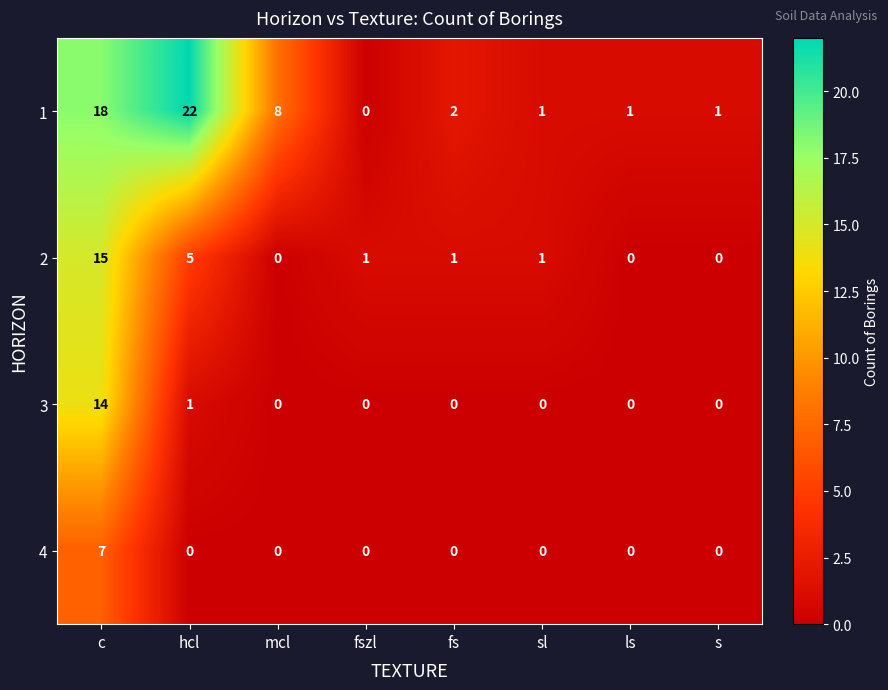

Which series has the largest range (max minus min)?

1